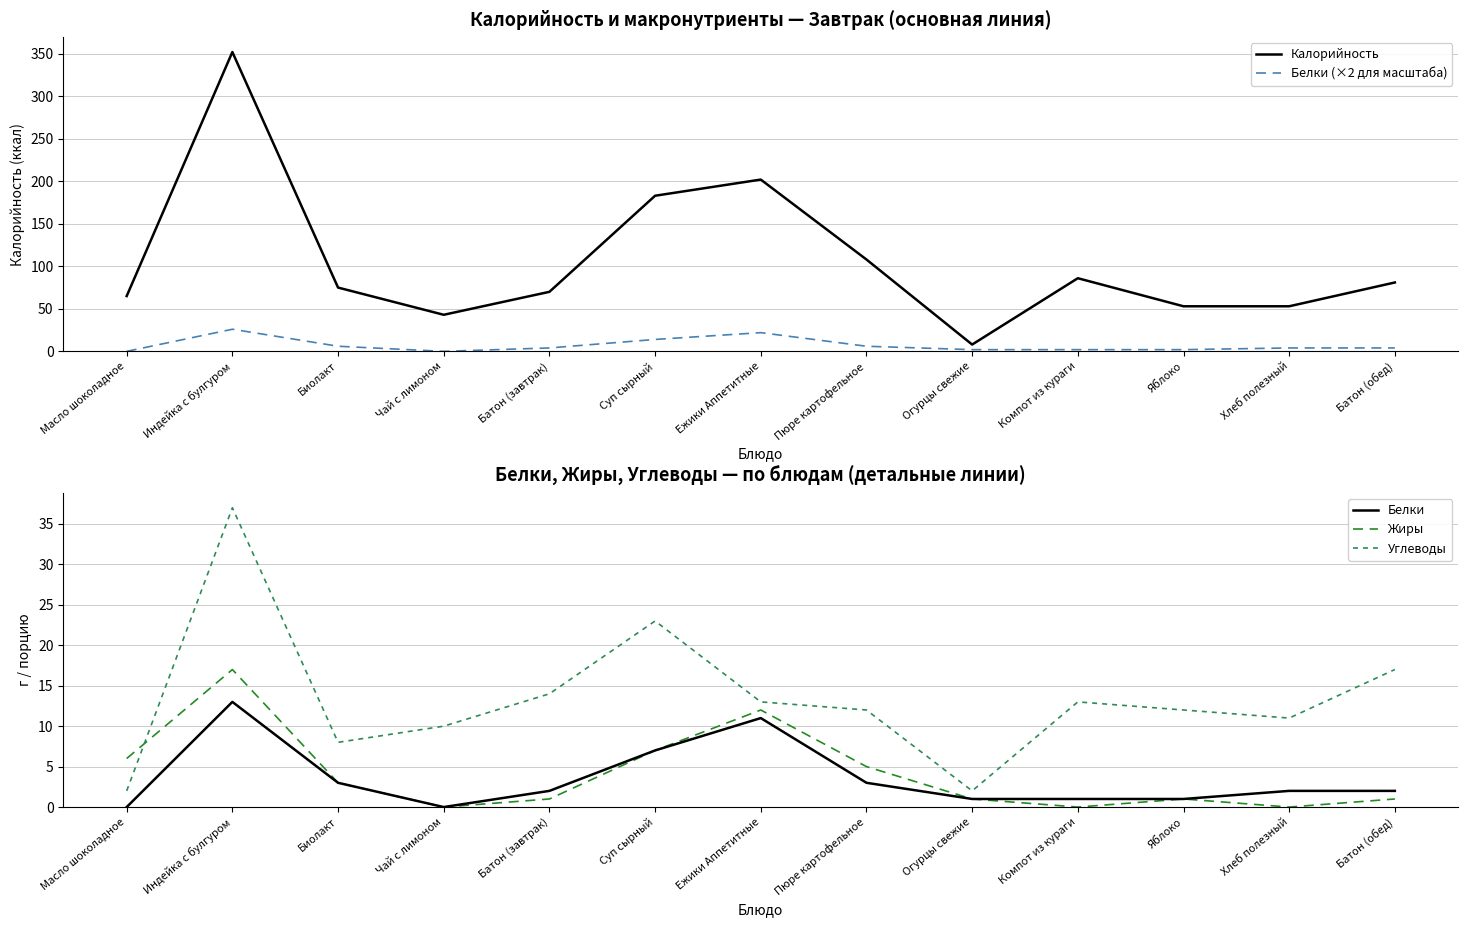

Reading right to left, transcribe all the data shown in this chart.

Калорийность: Батон (обед)=81	Хлеб полезный=53	Яблоко=53	Компот из кураги=86	Огурцы свежие=8	Пюре картофельное=108	Ежики Аппетитные=202	Суп сырный=183	Батон (завтрак)=70	Чай с лимоном=43	Биолакт=75	Индейка с булгуром=352	Масло шоколадное=65
Белки (×2 для масштаба): Батон (обед)=4	Хлеб полезный=4	Яблоко=2	Компот из кураги=2	Огурцы свежие=2	Пюре картофельное=6	Ежики Аппетитные=22	Суп сырный=14	Батон (завтрак)=4	Чай с лимоном=0	Биолакт=6	Индейка с булгуром=26	Масло шоколадное=0
Белки: Батон (обед)=2	Хлеб полезный=2	Яблоко=1	Компот из кураги=1	Огурцы свежие=1	Пюре картофельное=3	Ежики Аппетитные=11	Суп сырный=7	Батон (завтрак)=2	Чай с лимоном=0	Биолакт=3	Индейка с булгуром=13	Масло шоколадное=0
Жиры: Батон (обед)=1	Хлеб полезный=0	Яблоко=1	Компот из кураги=0	Огурцы свежие=1	Пюре картофельное=5	Ежики Аппетитные=12	Суп сырный=7	Батон (завтрак)=1	Чай с лимоном=0	Биолакт=3	Индейка с булгуром=17	Масло шоколадное=6
Углеводы: Батон (обед)=17	Хлеб полезный=11	Яблоко=12	Компот из кураги=13	Огурцы свежие=2	Пюре картофельное=12	Ежики Аппетитные=13	Суп сырный=23	Батон (завтрак)=14	Чай с лимоном=10	Биолакт=8	Индейка с булгуром=37	Масло шоколадное=2